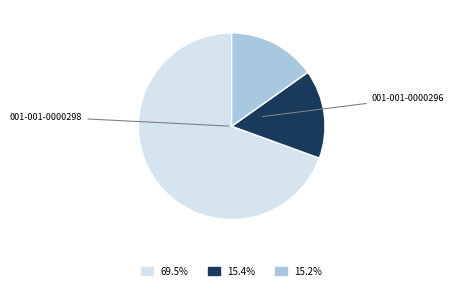

How many segments does this pie chart have?

3